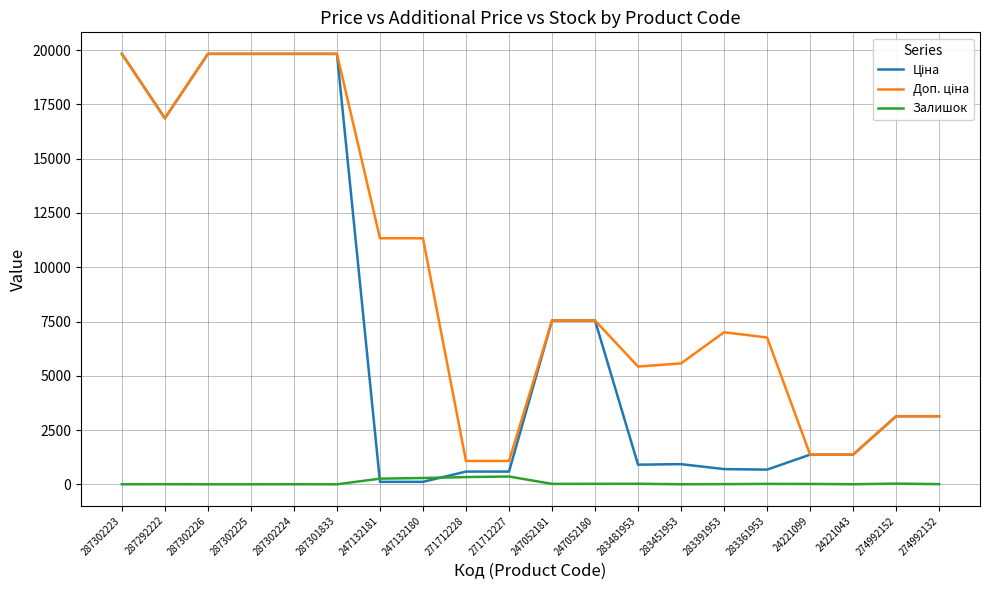

What is the sum of all Залишок values?

1404.0